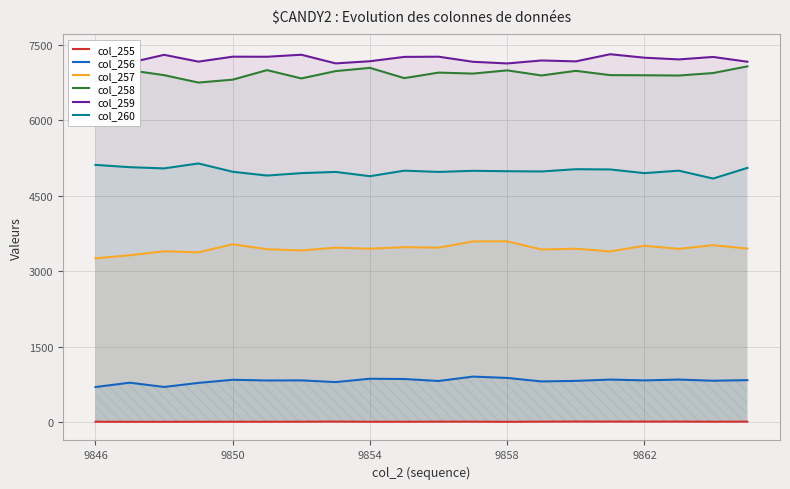

What is the value of the col_256 point at the 10th from the left?

854